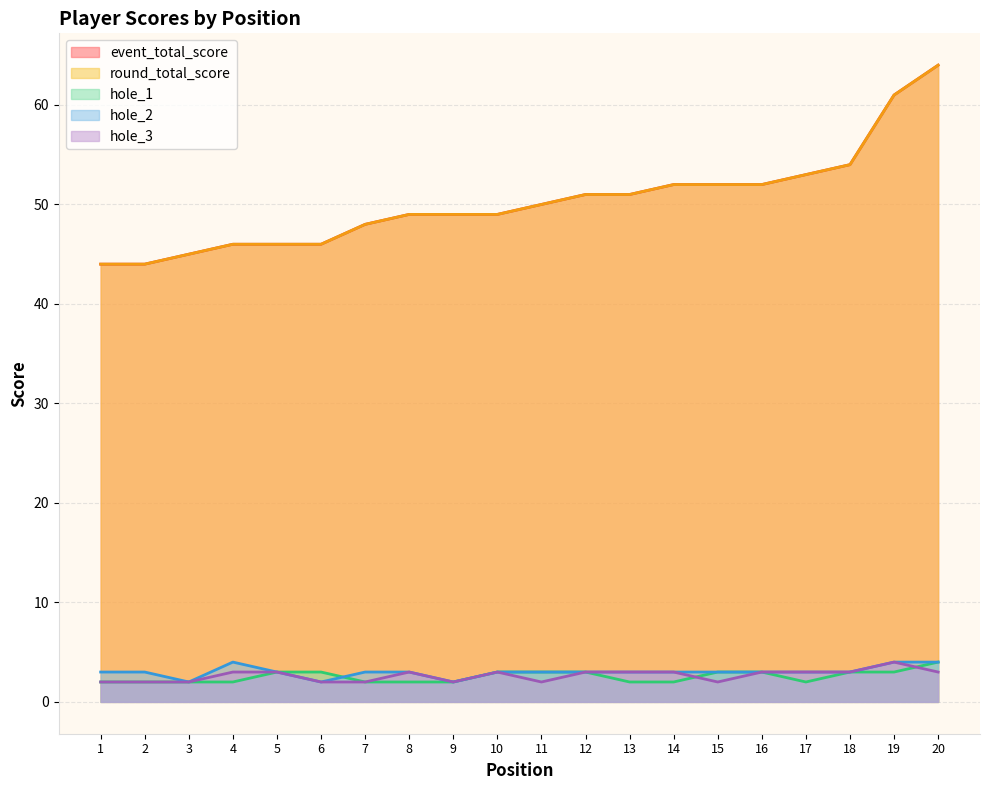

The value of hole_2 at 13 is 4. True or false?

False